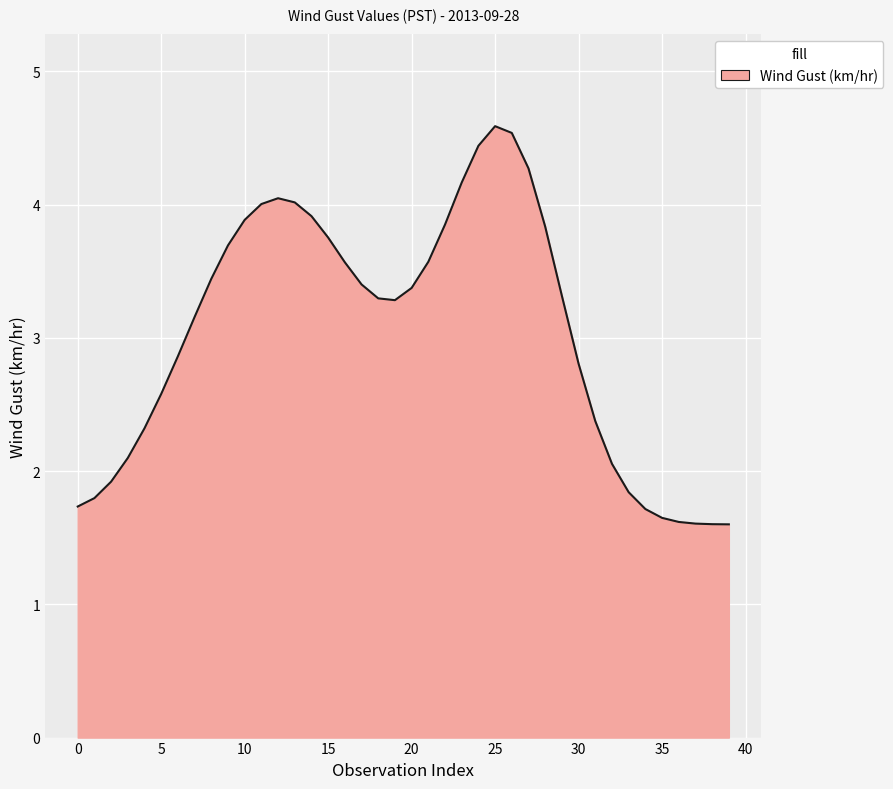

What is the difference between the maximum and minimum values?

3.0